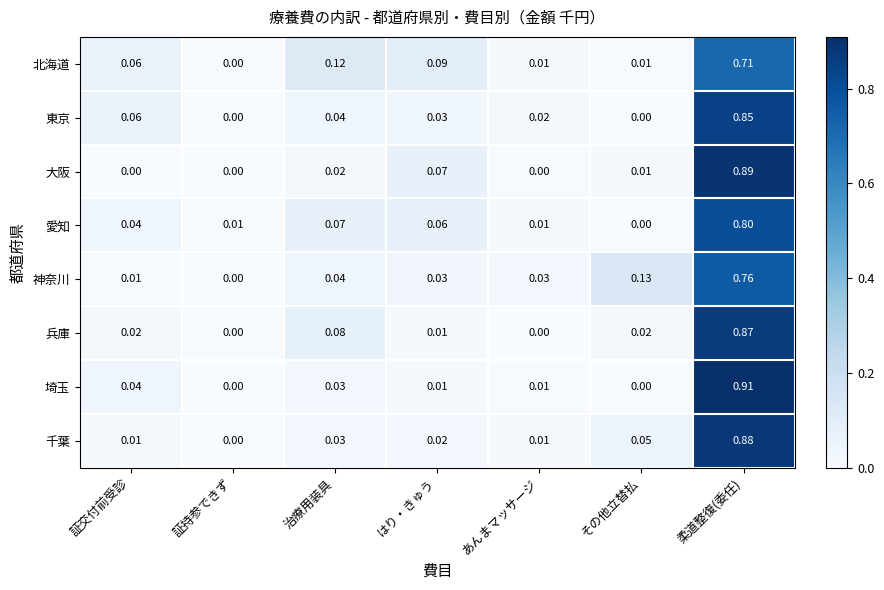

At how many categories does at least one series exceed 0?

7